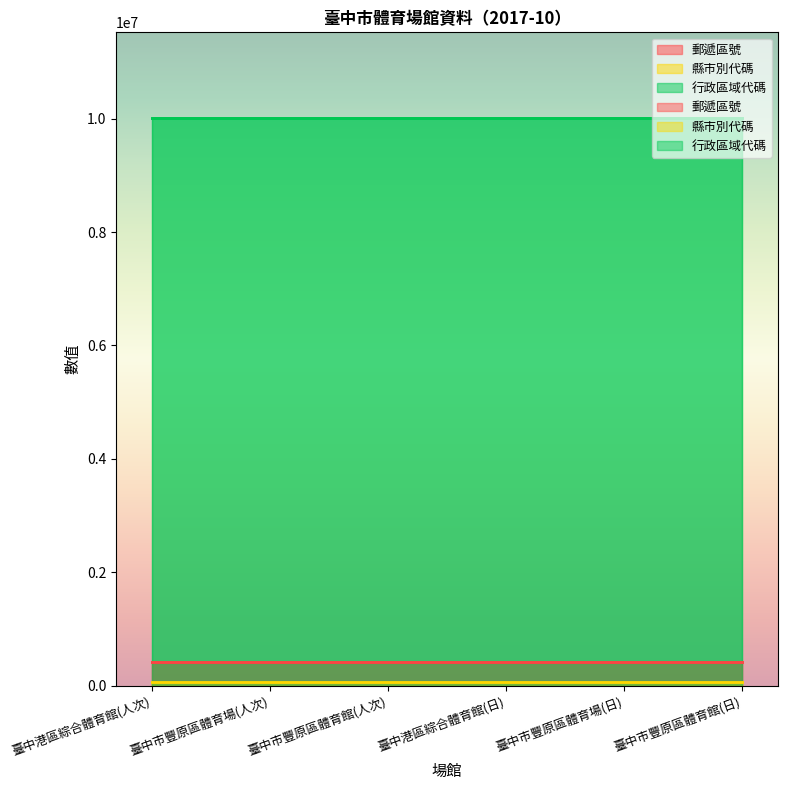

What are all the series names shown in the legend?

郵遞區號, 縣市別代碼, 行政區域代碼